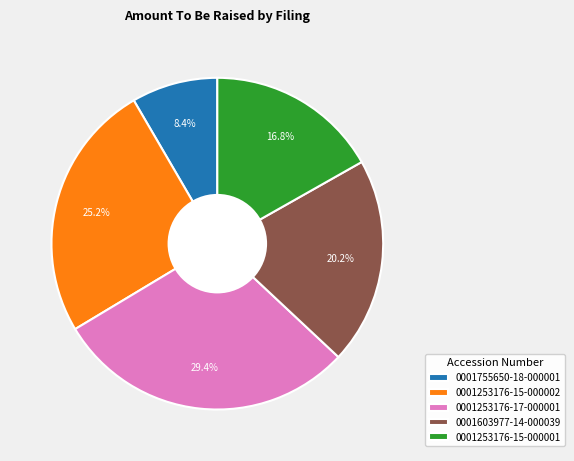

Is the sum of 0001253176-15-000001 and 0001253176-17-000001 greater than half?

No